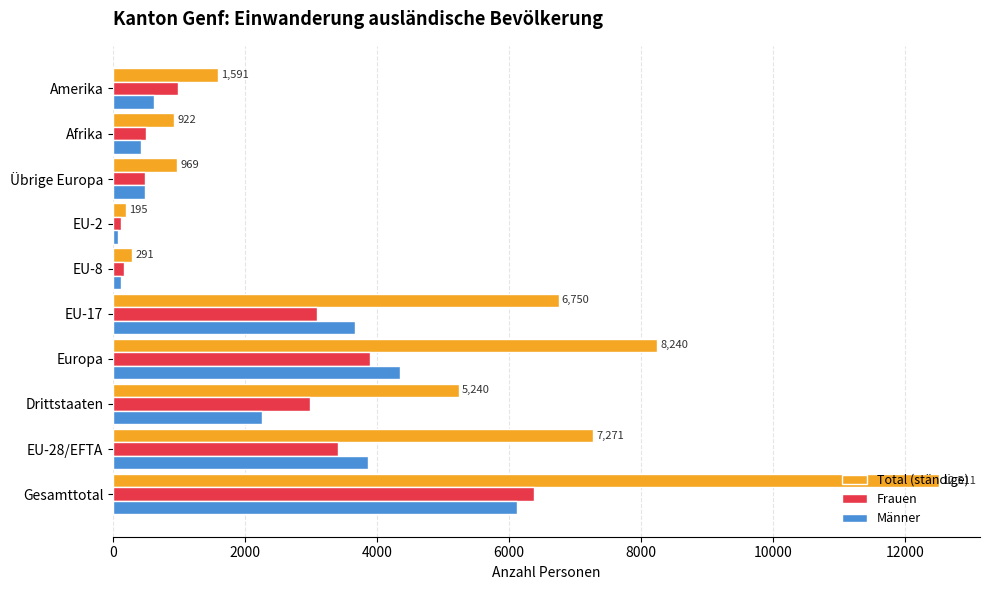

Which series has the largest range (max minus min)?

Total (ständige)